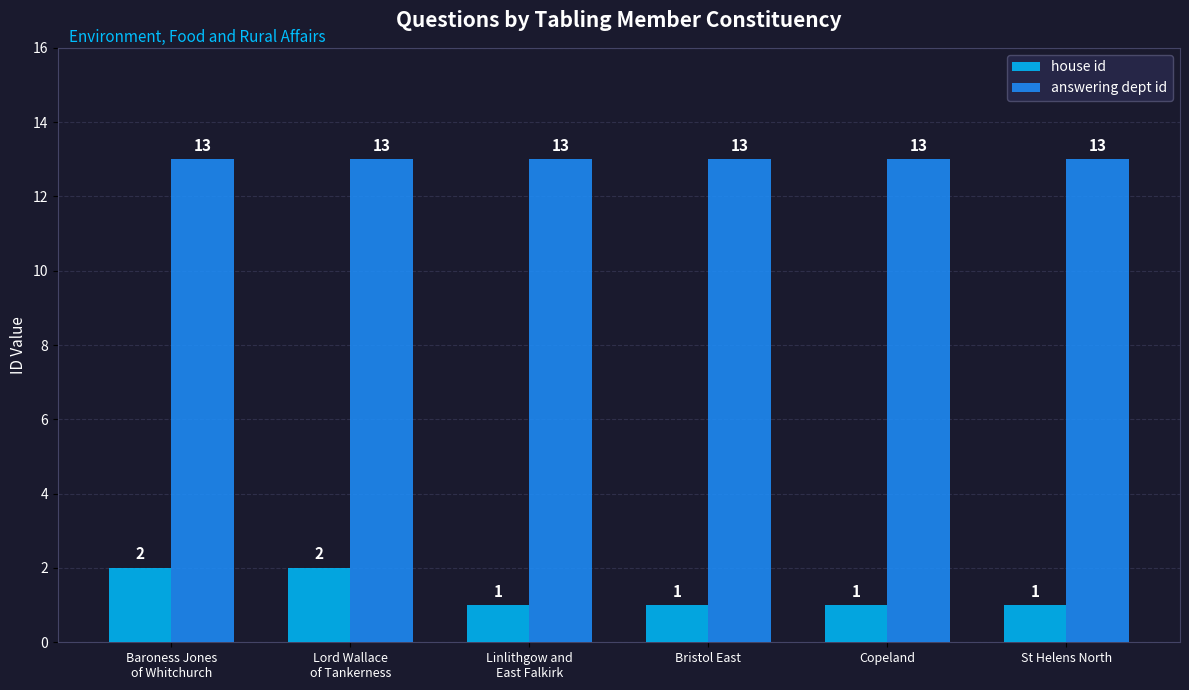

Reading left to right, list all the values displayed in this chart.

house id: 2	2	1	1	1	1
answering dept id: 13	13	13	13	13	13